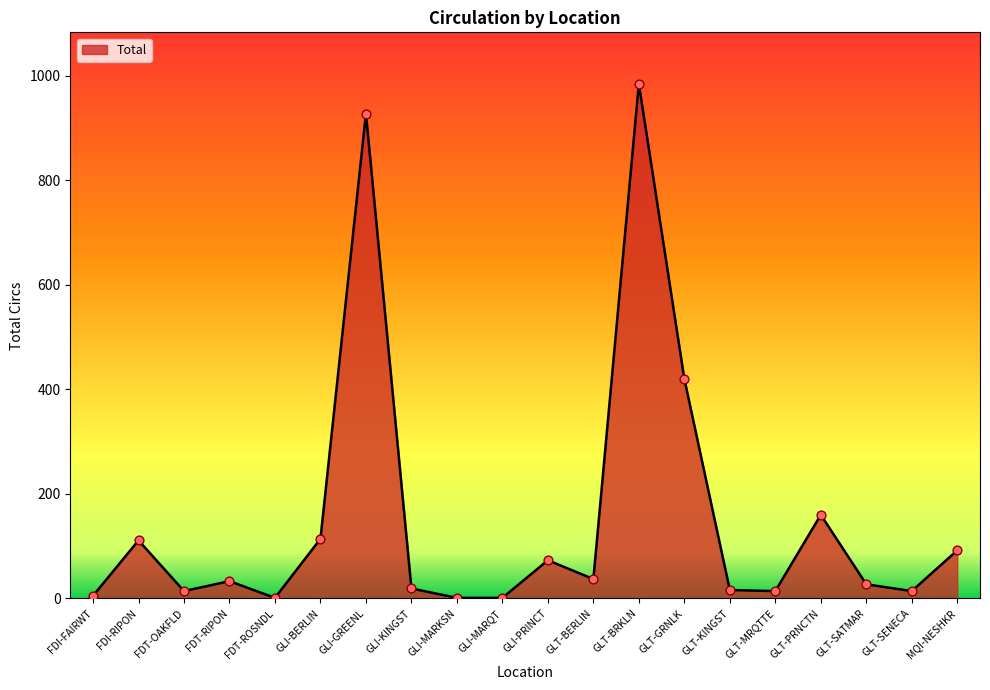

Which has a higher value, GLT-SENECA or GLI-GREENL?

GLI-GREENL